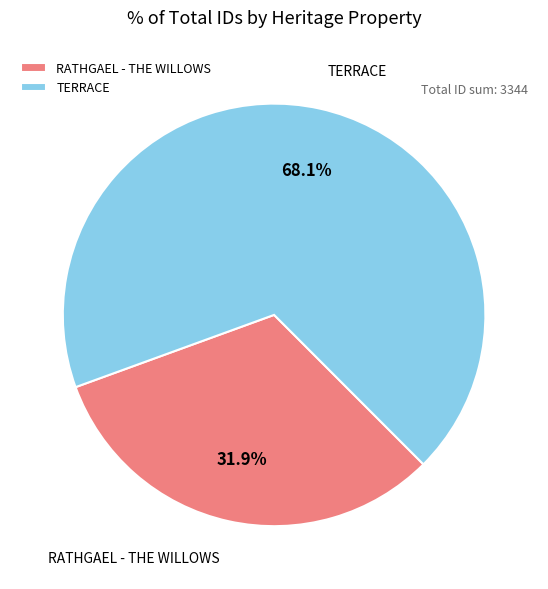

What is the total percentage of RATHGAEL - THE WILLOWS and TERRACE?

100.0%